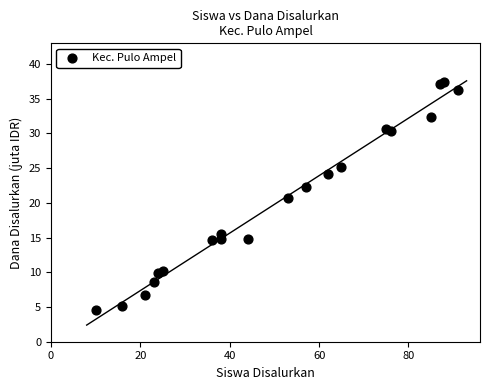

What Y value in the scatter plot is closest to 20?

20.7